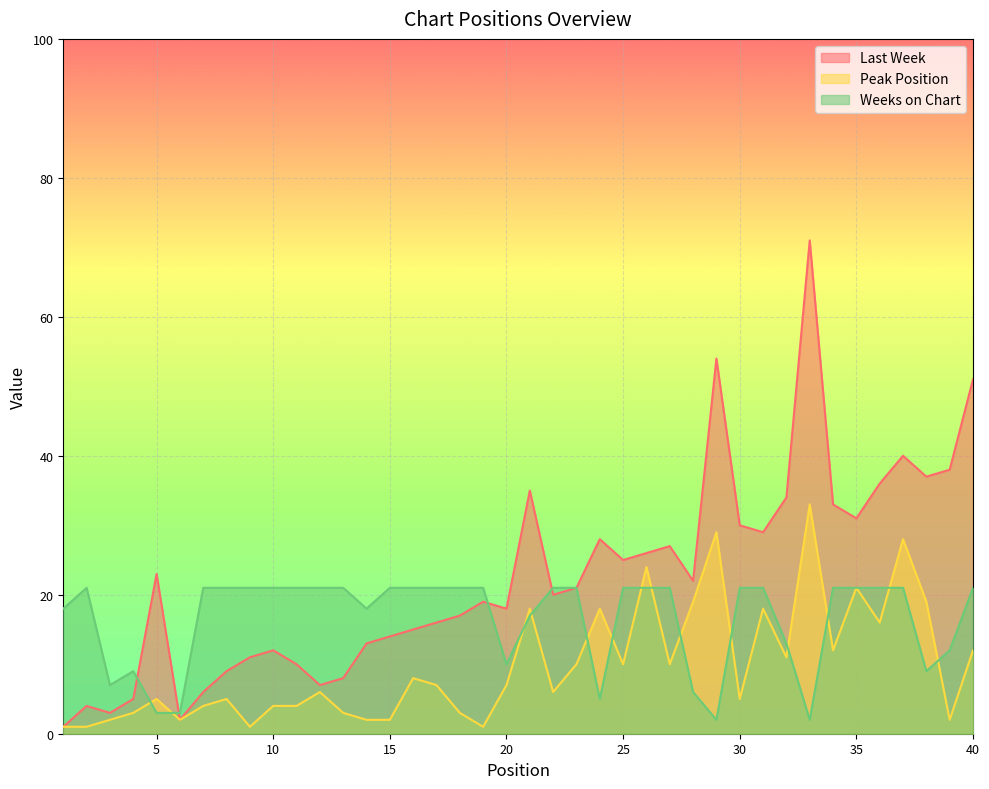

Is it true that Peak Position equals 12 at 40?

True